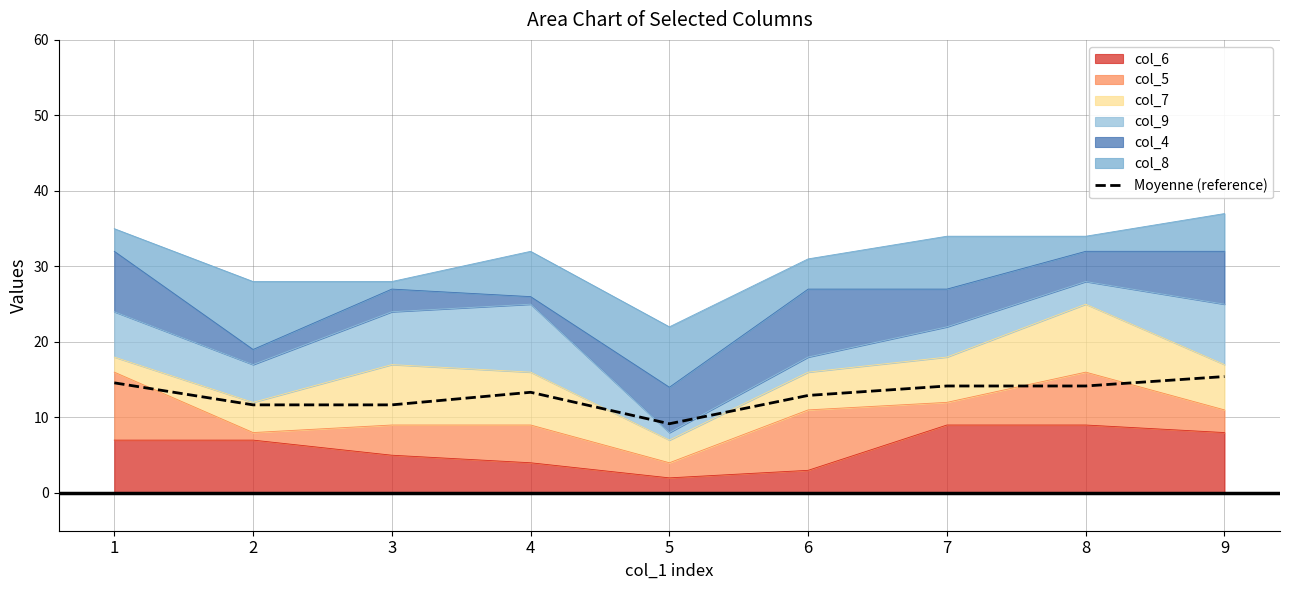

The chart shows a value of 14.6 at 1. True or false?

True